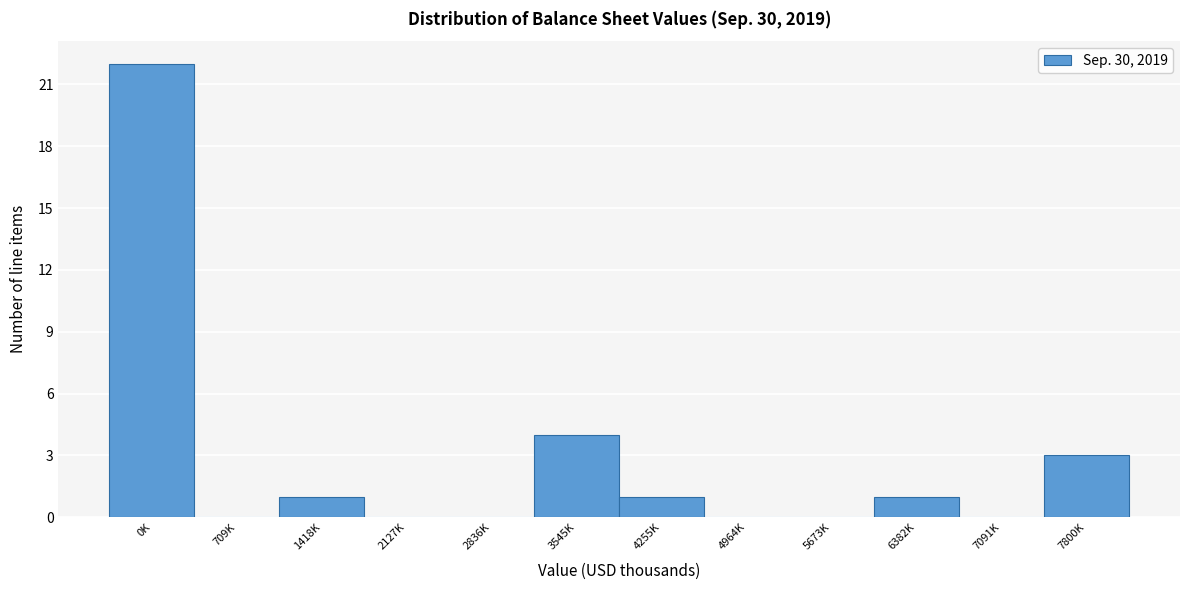

Reading left to right, what are all the values shown in this chart?

0K=22	709K=0	1418K=1	2127K=0	2836K=0	3545K=4	4255K=1	4964K=0	5673K=0	6382K=1	7091K=0	7800K=3